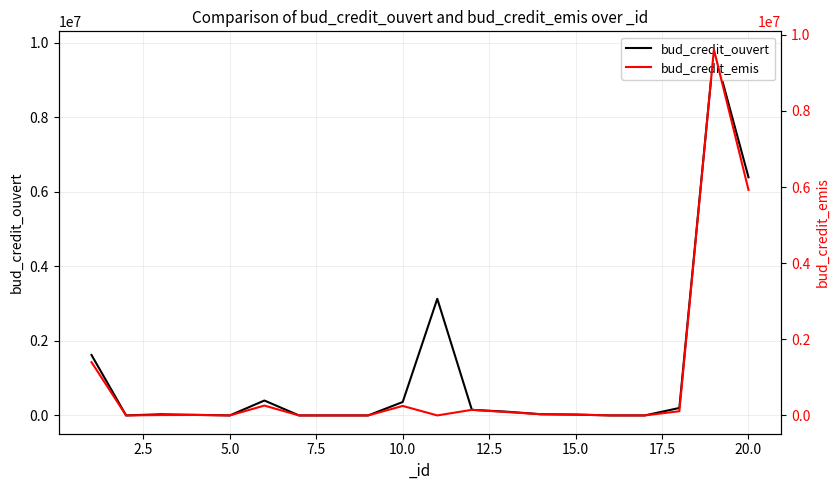

Rank the series at 2.5 from highest to lowest value.

bud_credit_ouvert, bud_credit_emis